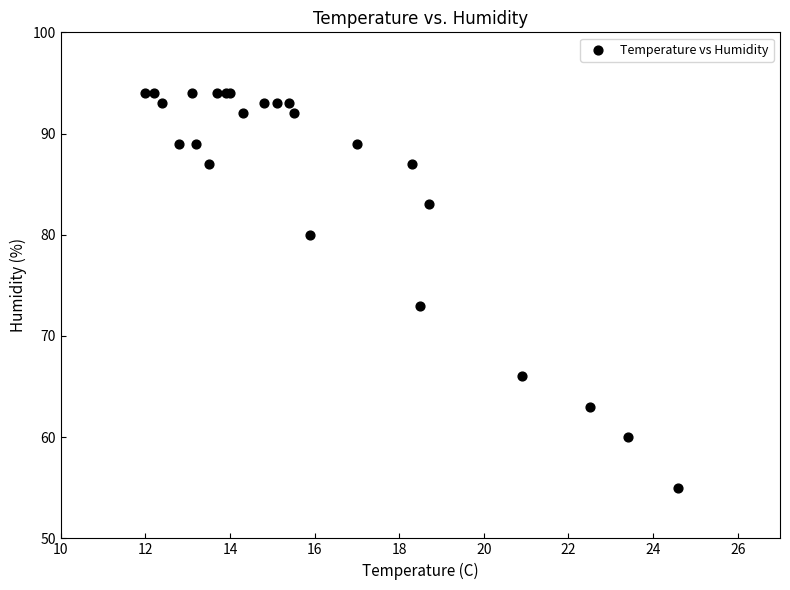

What Y value in the scatter plot is closest to 74?

73